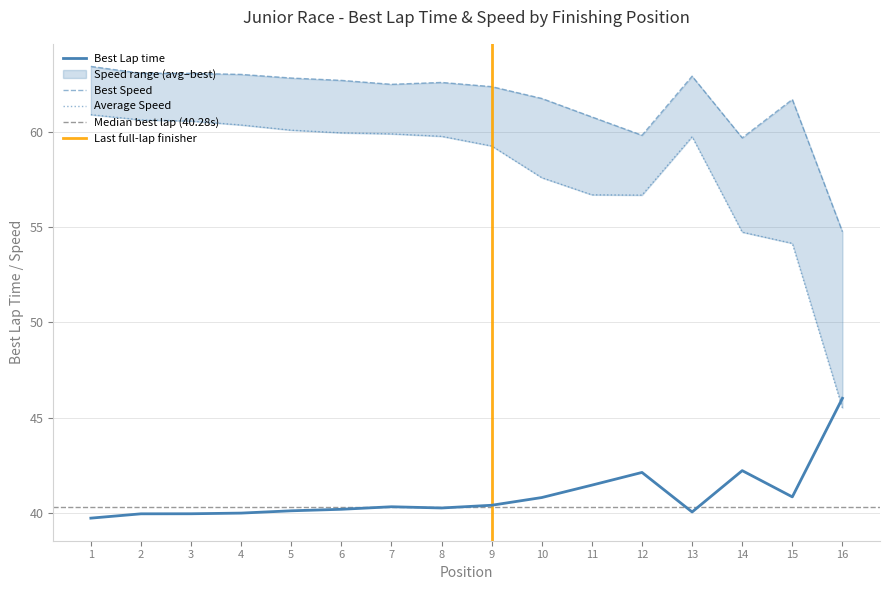

At which category is the sum across all series the highest?

1